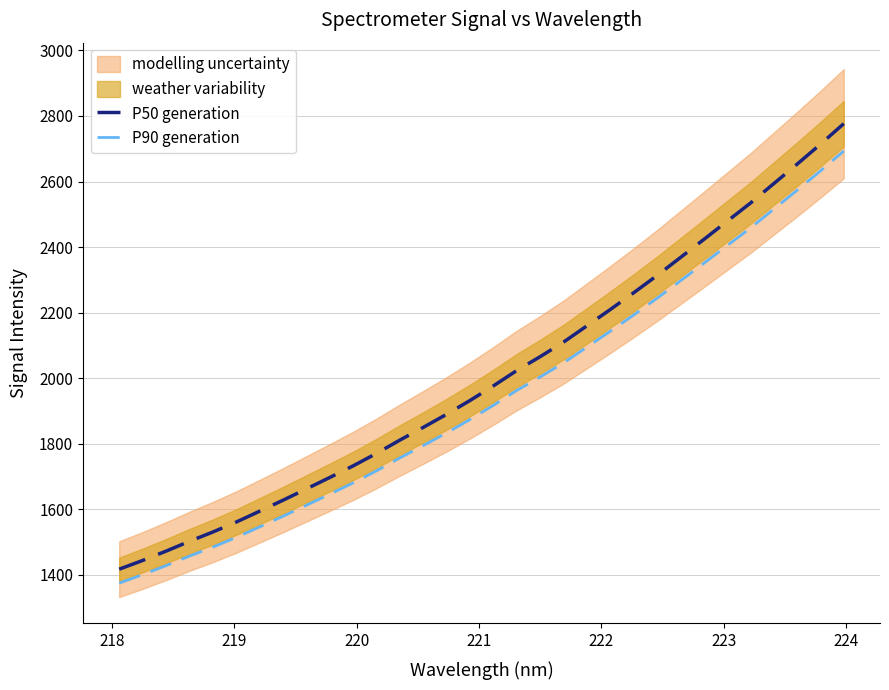

Reading left to right, list all the values displayed in this chart.

P50 generation: 1417.4	1444.0	1472.3	1502.3	1530.7	1561.0	1594.2	1627.7	1662.3	1697.1	1732.6	1770.6	1811.2	1850.0	1890.0	1932.0	1976.6	2023.4	2065.7	2110.1	2159.6	2209.4	2260.4	2313.0	2367.8	2422.8	2478.5	2534.0	2593.5	2652.8	2713.6	2776.4
P90 generation: 1374.8	1400.6	1428.2	1457.3	1484.8	1514.2	1546.4	1578.8	1612.4	1646.2	1680.6	1717.5	1756.9	1794.5	1833.3	1874.1	1917.3	1962.7	2003.7	2046.8	2094.8	2143.1	2192.6	2243.6	2296.8	2350.2	2404.2	2458.0	2515.7	2573.2	2632.2	2693.1